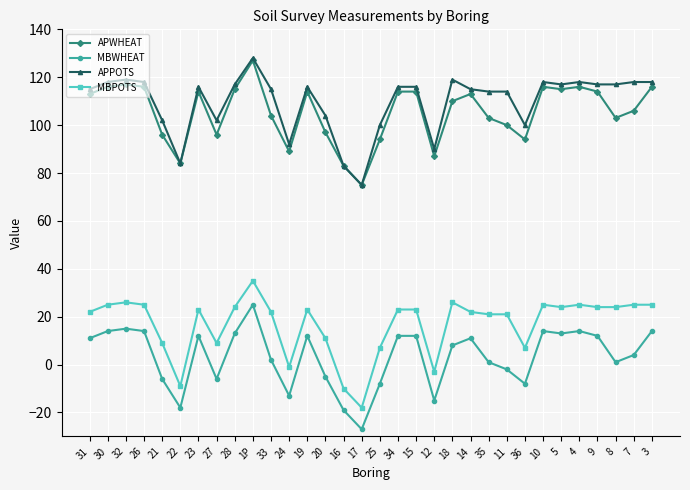

The value of MBPOTS at 34 is 23. True or false?

True